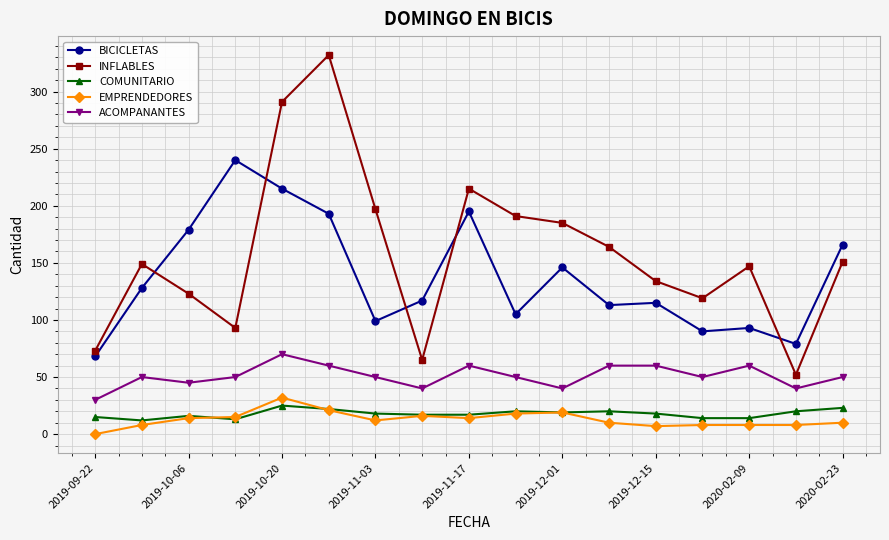

True or false: INFLABLES and ACOMPANANTES intersect in this chart.

False